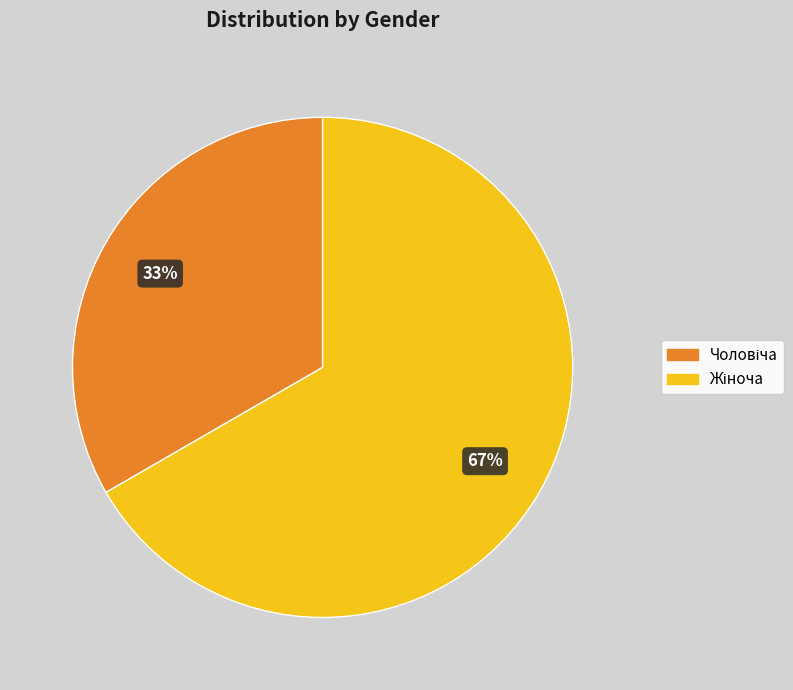

Is there any slice that represents more than half of the pie?

Yes